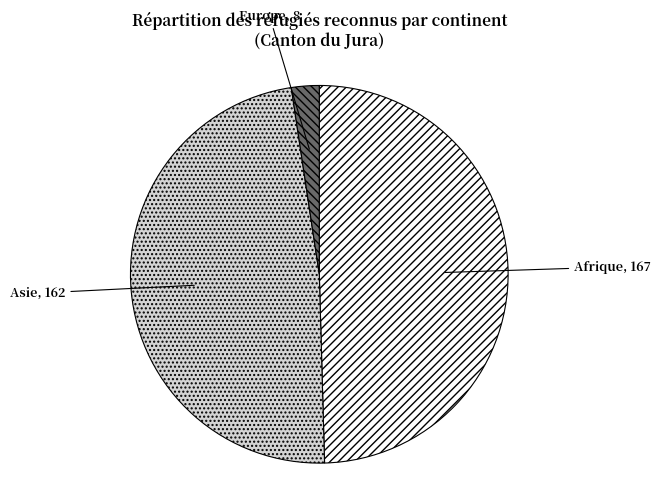

Combined, do Europe and Asie account for over 50%?

Yes